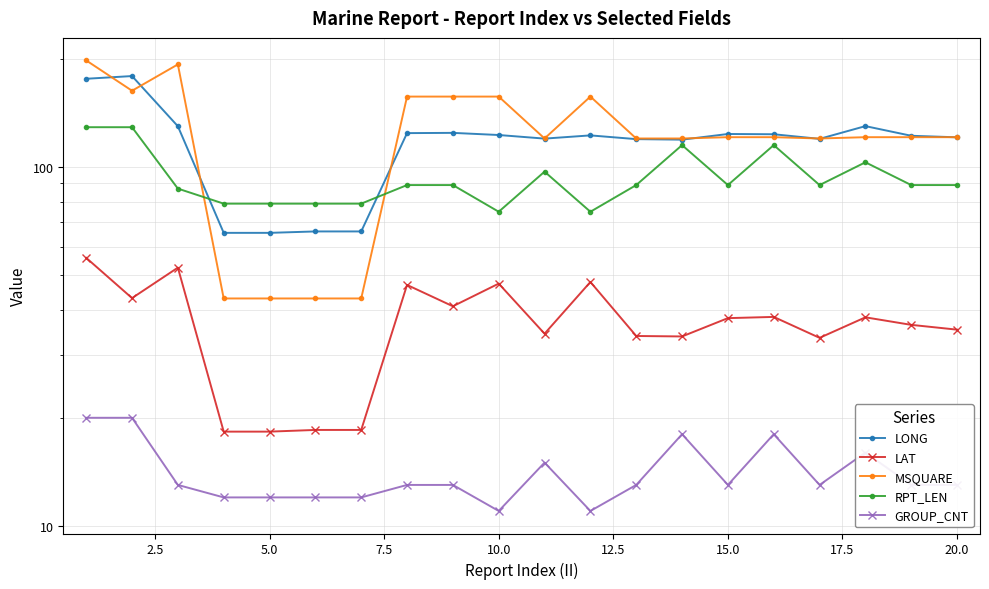

Between 7.5 and 20.0, which series saw the biggest shift?

MSQUARE